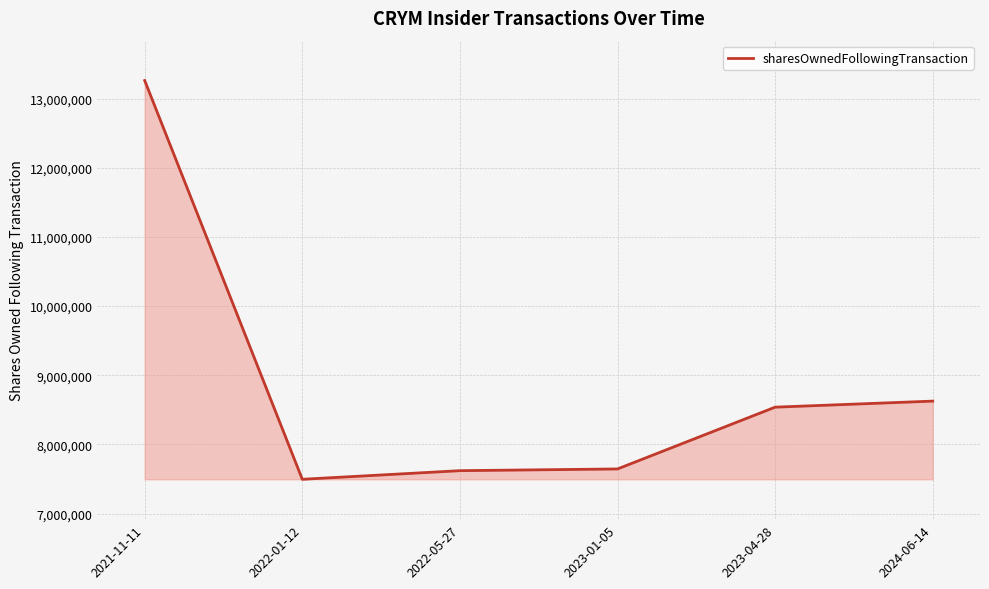

What is the average value?

8864049